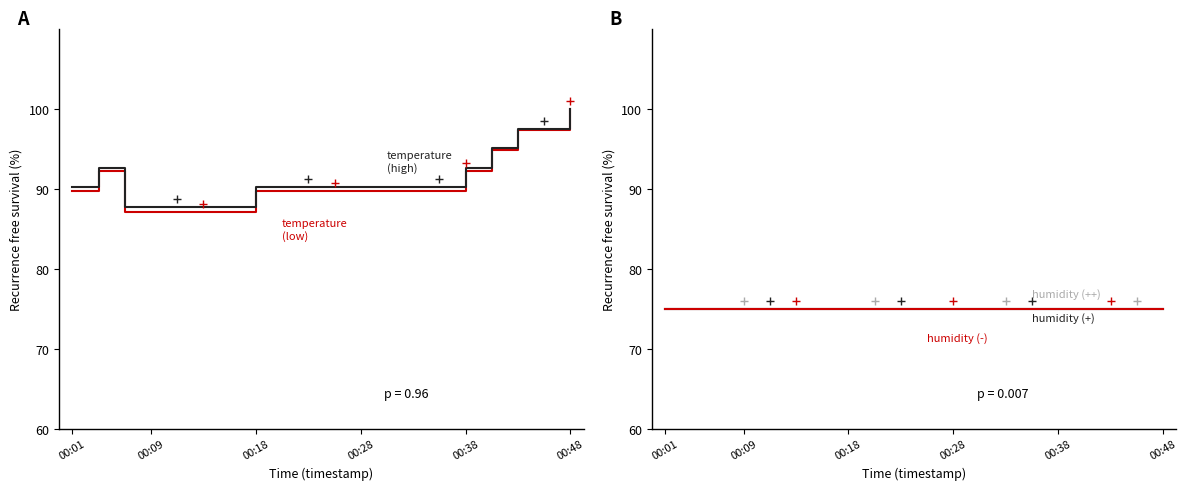

What is the difference between the maximum and minimum values in the temperature (high) series?

12.2